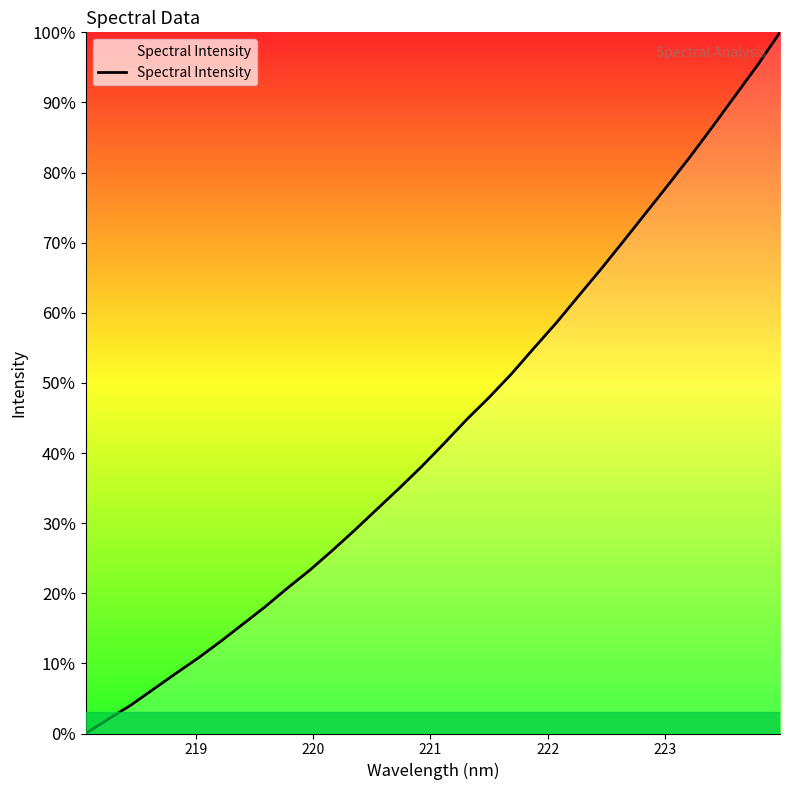

What is the difference between the maximum and minimum values?

100.0